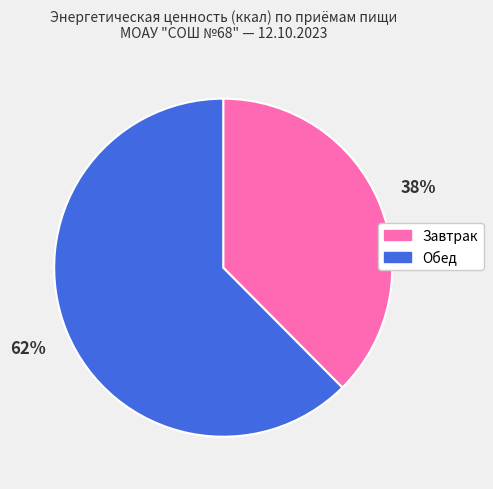

How many slices are in this pie chart?

2